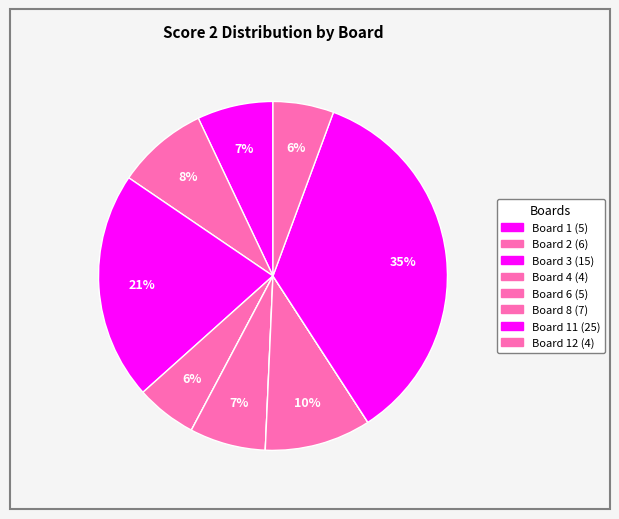

Which slice is the largest?

Board 11